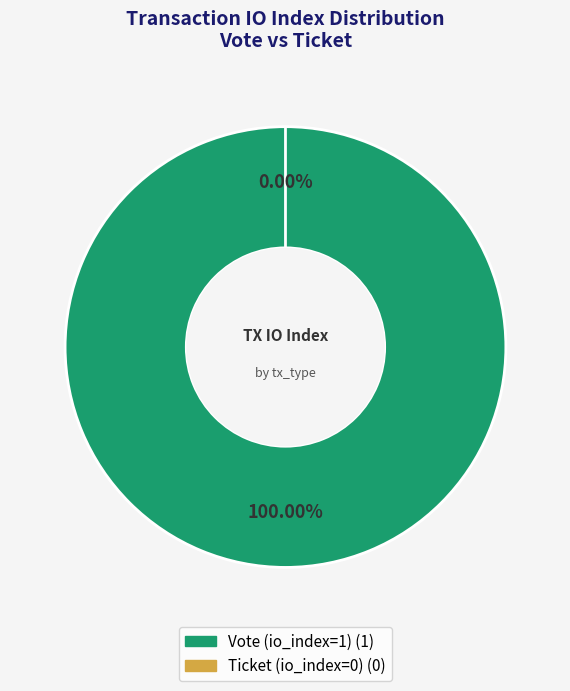

To the nearest percent, what portion does Vote (io_index=1) represent?

100%